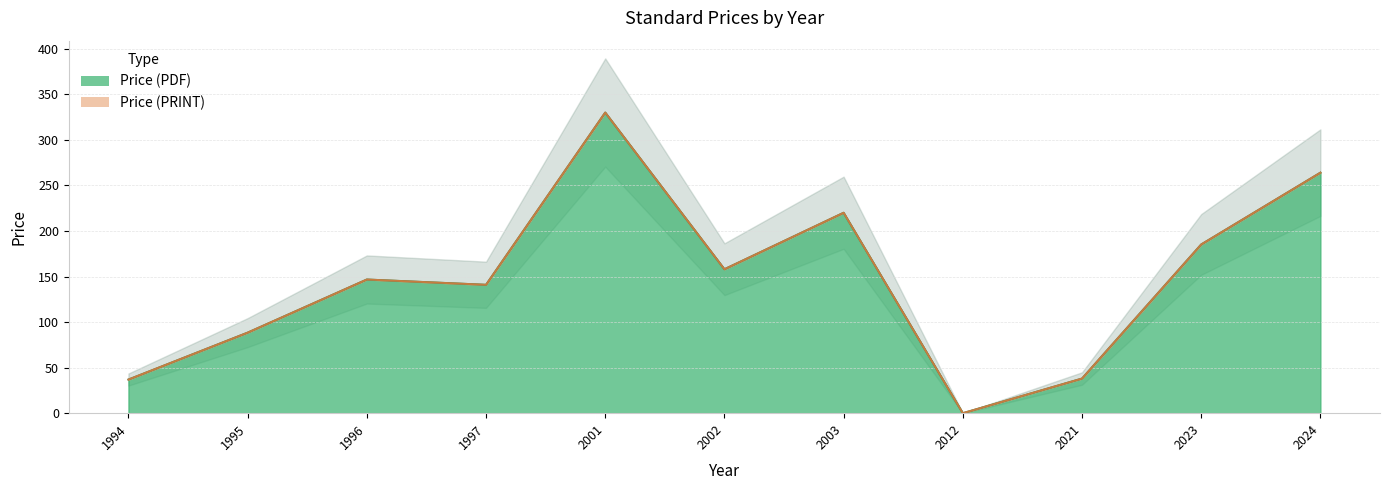

Which category has the lowest value across all series?

2012